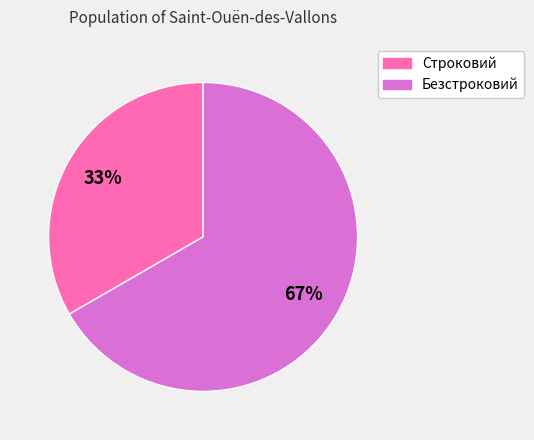

Is it true that Безстроковий is 75% of the pie?

False